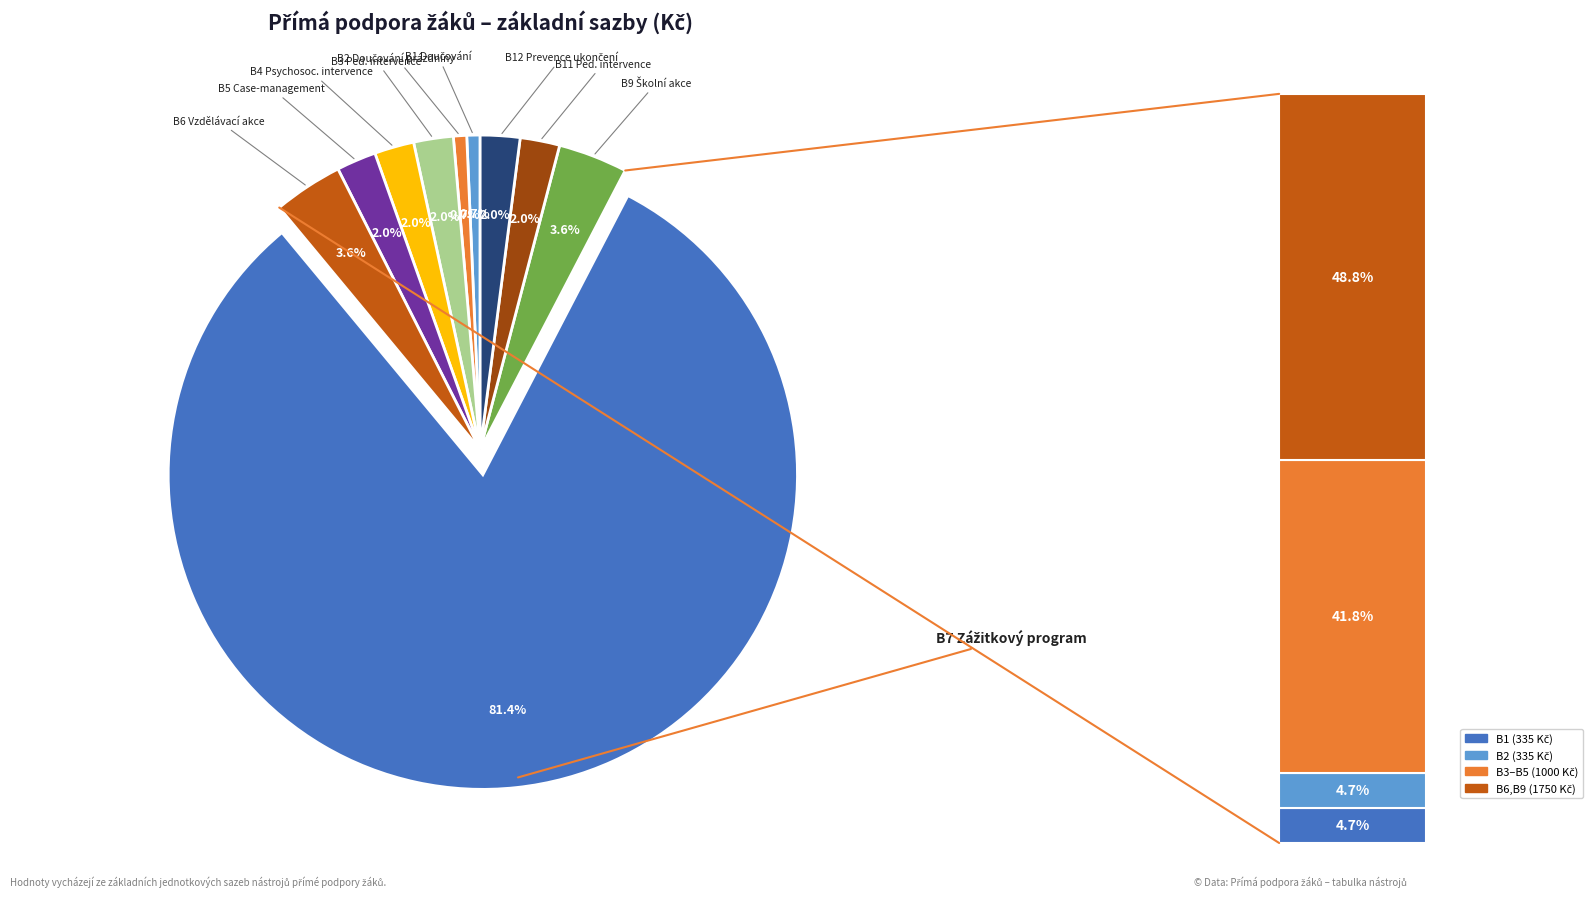

Is it true that B12 Prevence předčasného ukončení is 14% of the pie?

False